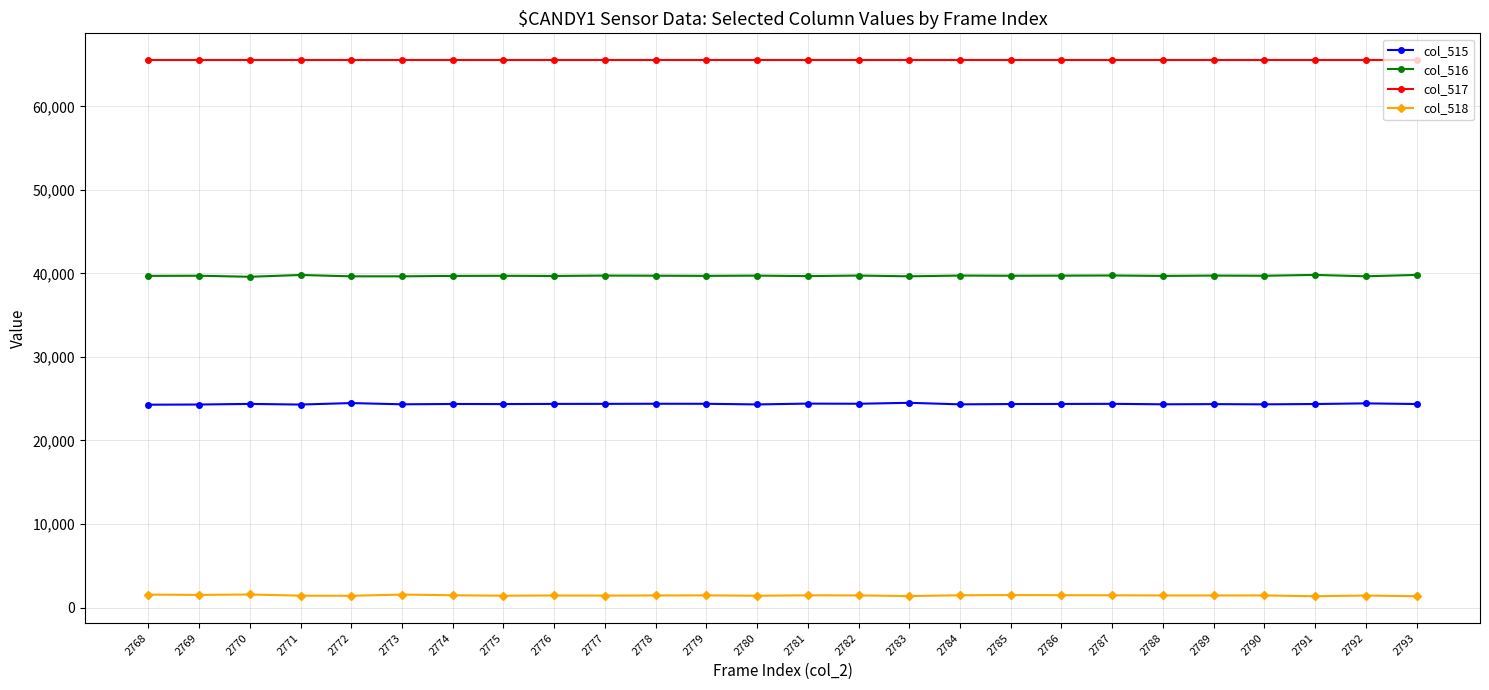

The value of col_517 at 2791 is 65535. True or false?

True